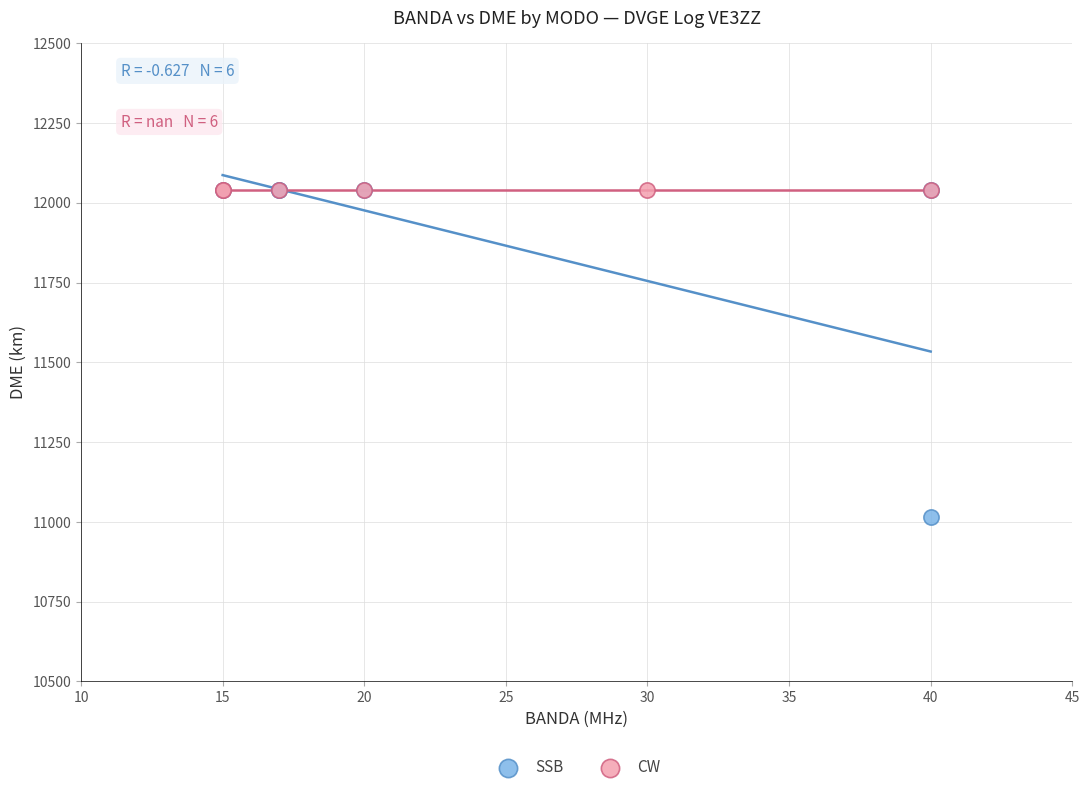

Which series contains the lowest Y value?

SSB